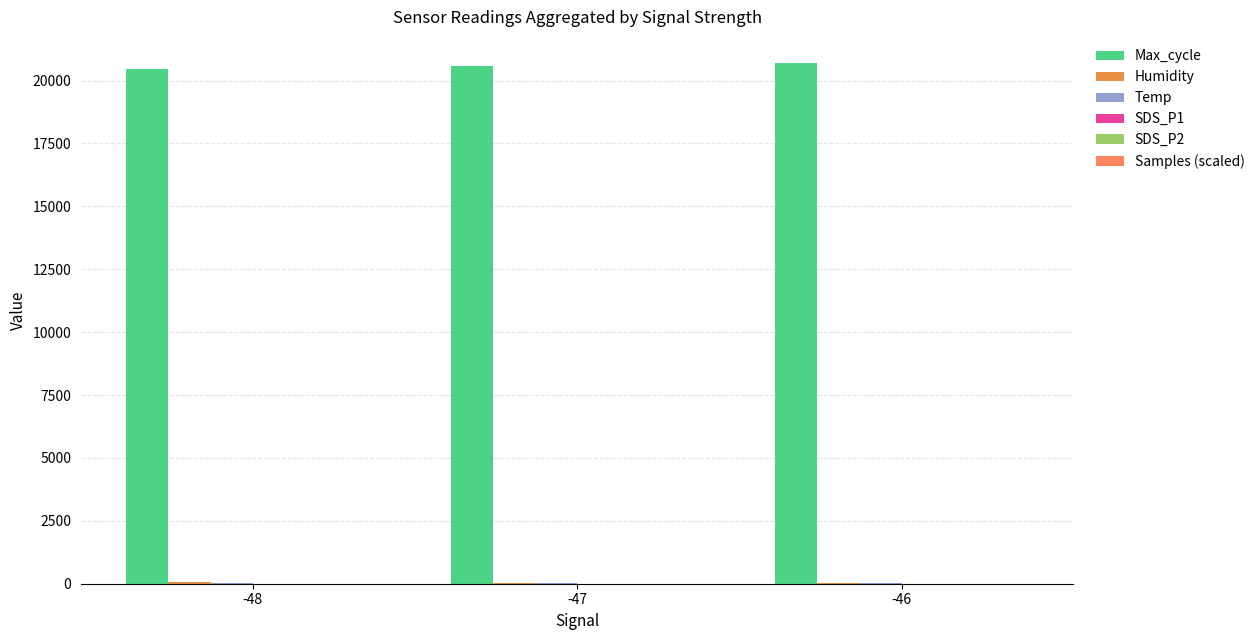

What is the maximum value shown in the chart?

20701.3